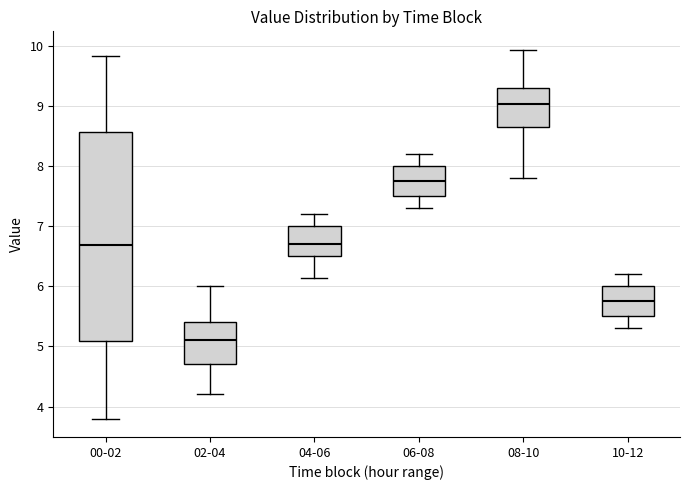

Which box is the tallest, from its lower edge to its upper edge?

00-02